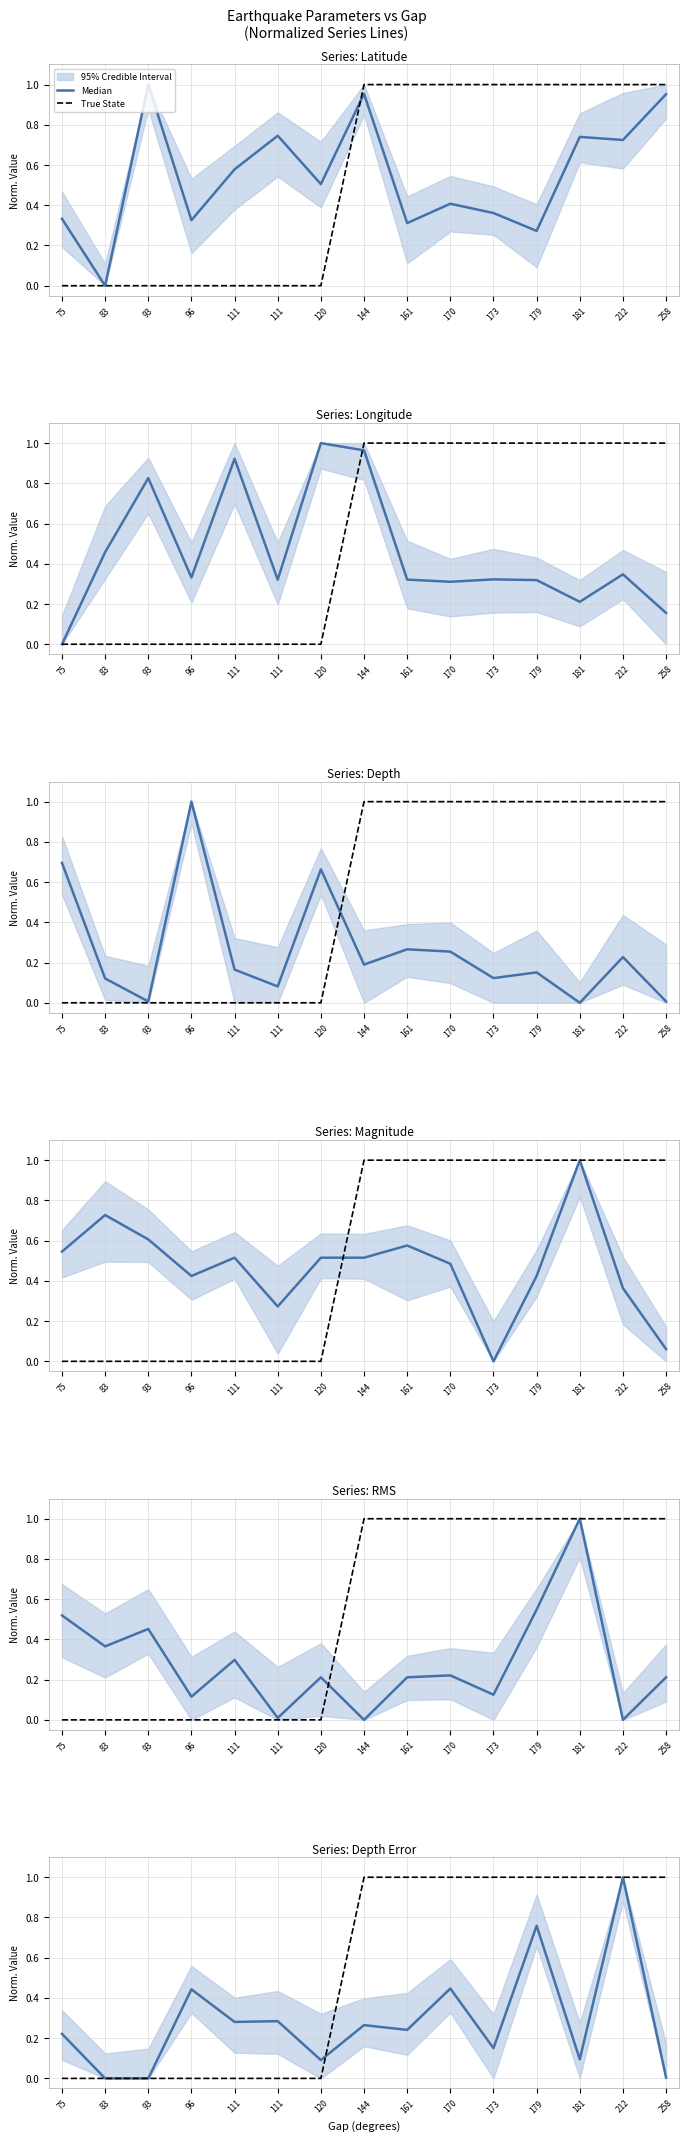

True or false: Median and True State intersect in this chart.

True